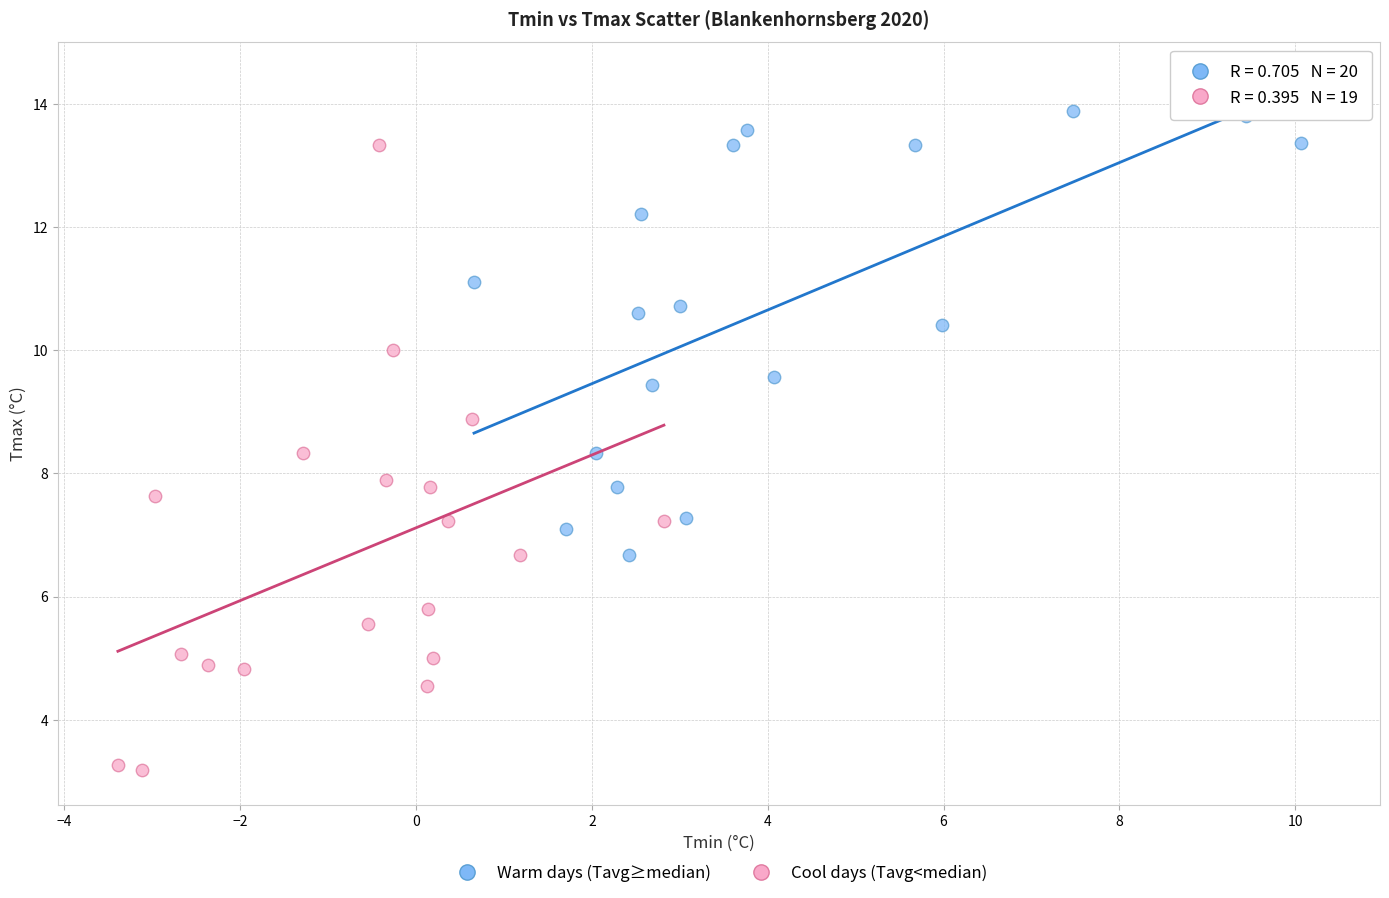

Which series contains the highest Y value?

Warm days (Tavg≥median)